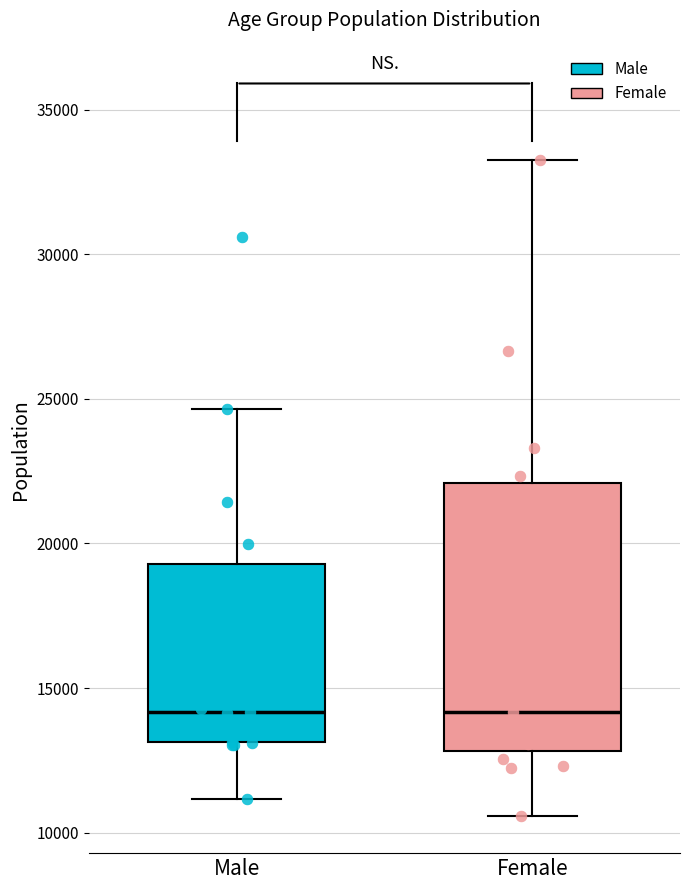

Reading left to right, read every box against the y-axis: the position of its median line, the range the box covers, and the ends of its whiskers. The values are not printed on the chart, so give them approximately, as read against the axis.

Male: median 14000, box 13000 to 19500, whiskers 11000 to 24500
Female: median 14000, box 13000 to 22000, whiskers 10500 to 33000